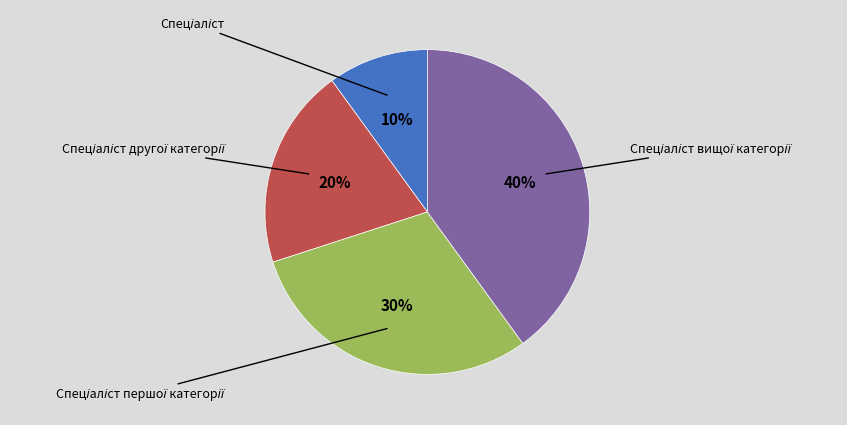

Is there a majority slice in this chart?

No